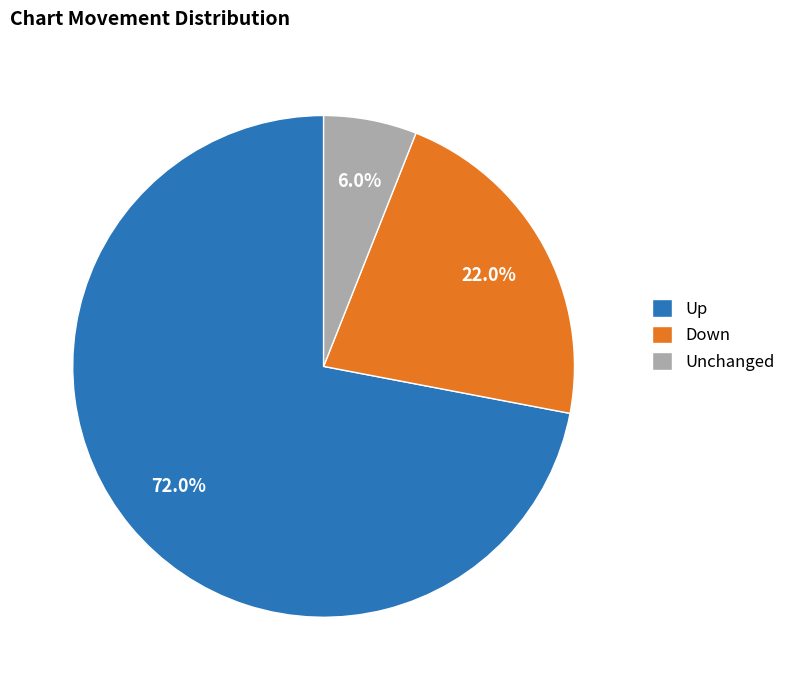

Which category has the smallest portion of the pie?

Unchanged